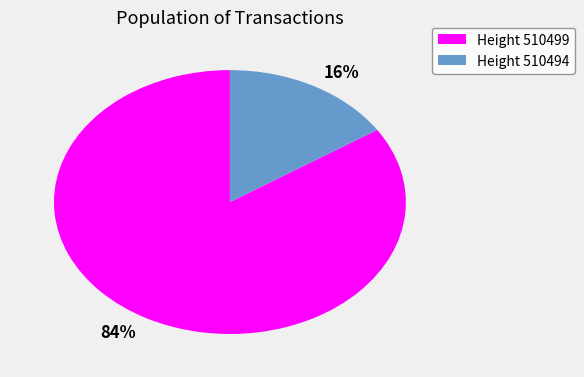

To the nearest percent, what is the average slice percentage?

50%